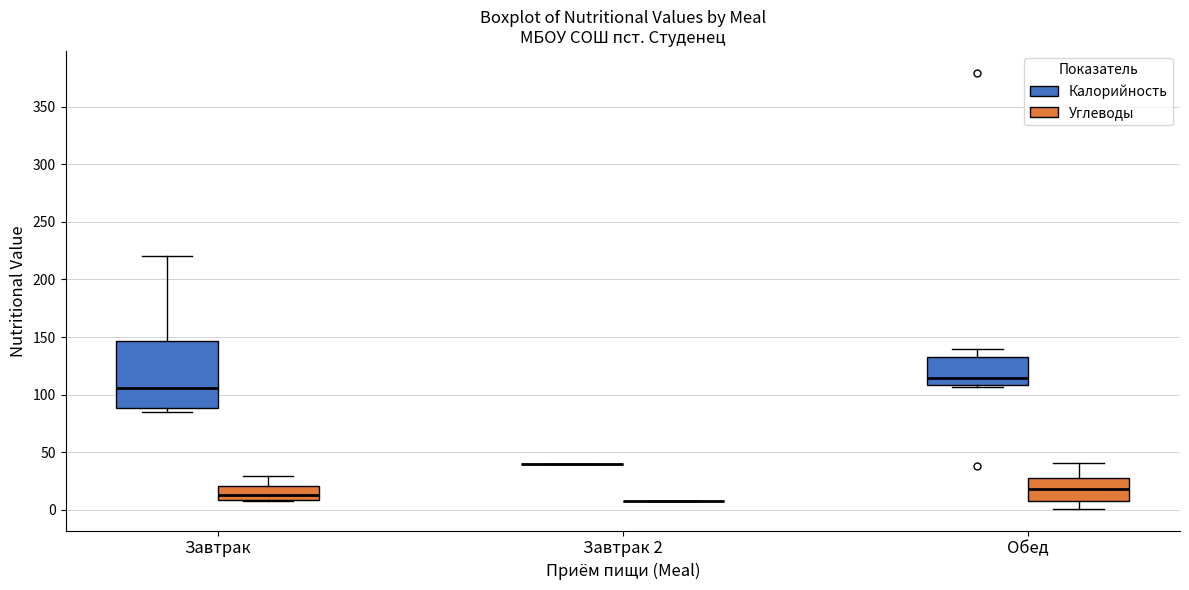

Reading left to right, read every box against the y-axis: the position of its median line, the range the box covers, and the ends of its whiskers. The values are not printed on the chart, so give them approximately, as read against the axis.

Завтрак (Калорийность): median 105, box 90 to 145, whiskers 85 to 220
Завтрак (Углеводы): median 15, box 10 to 20, whiskers 10 to 30
Завтрак 2 (Калорийность): box collapsed to a line at 40, whiskers 40 to 40
Завтрак 2 (Углеводы): box collapsed to a line at 10, whiskers 10 to 10
Обед (Калорийность): median 115, box 110 to 135, whiskers 105 to 140
Обед (Углеводы): median 20, box 10 to 30, whiskers 0 to 40